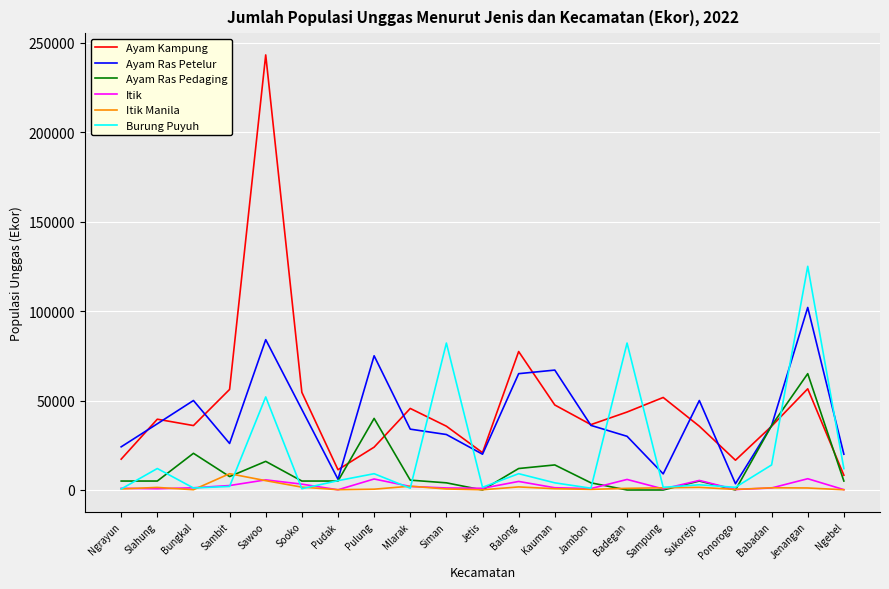

Which series has the largest range (max minus min)?

Ayam Kampung